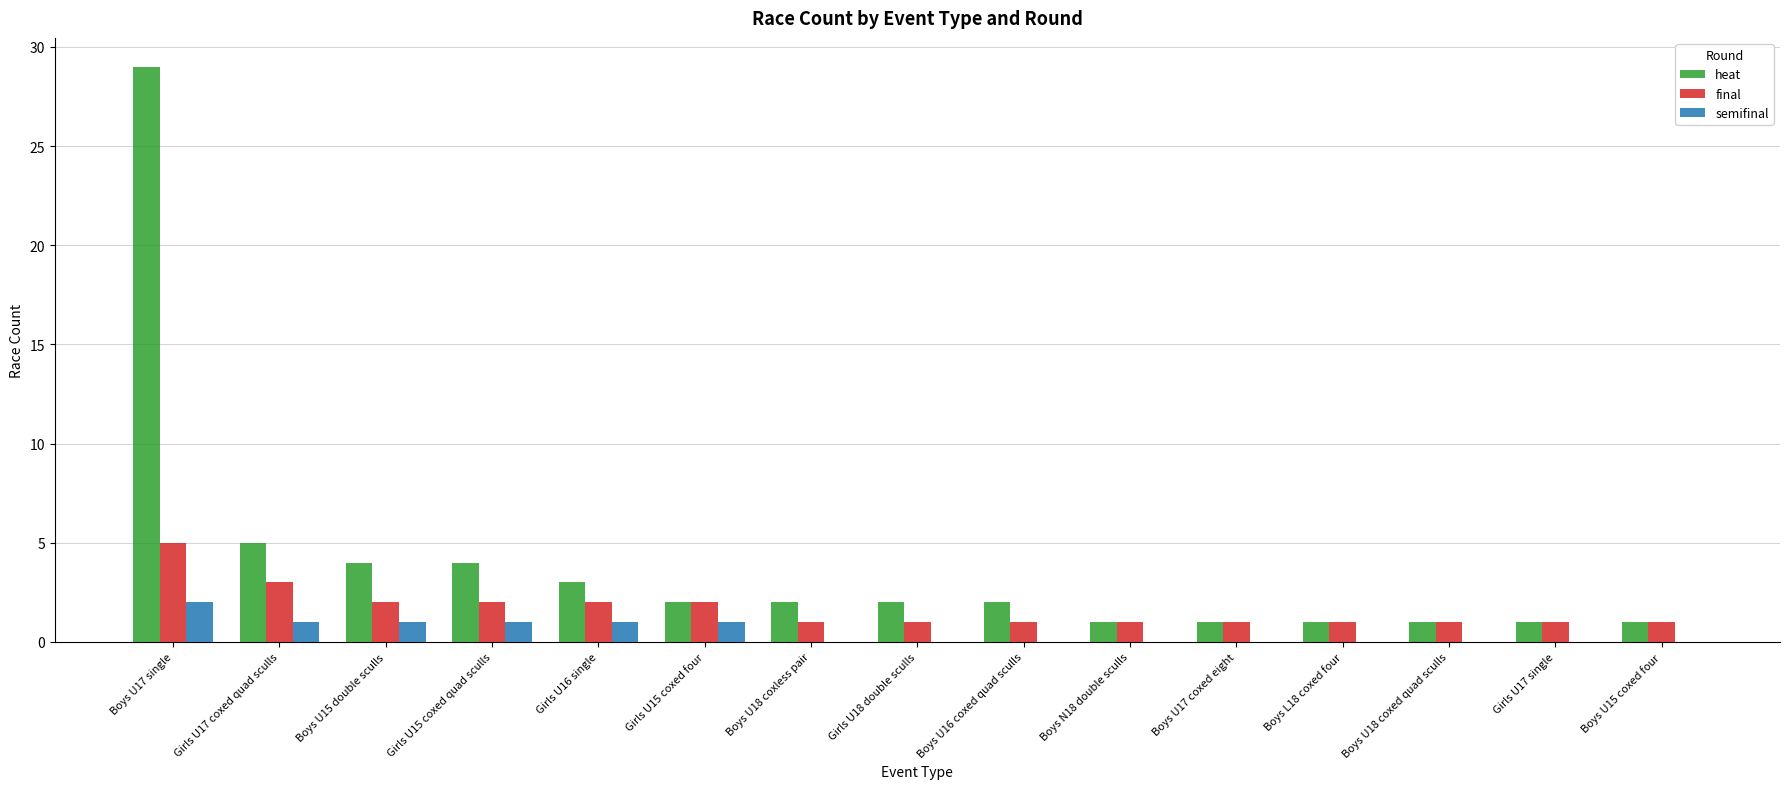

Which series has the largest range (max minus min)?

heat